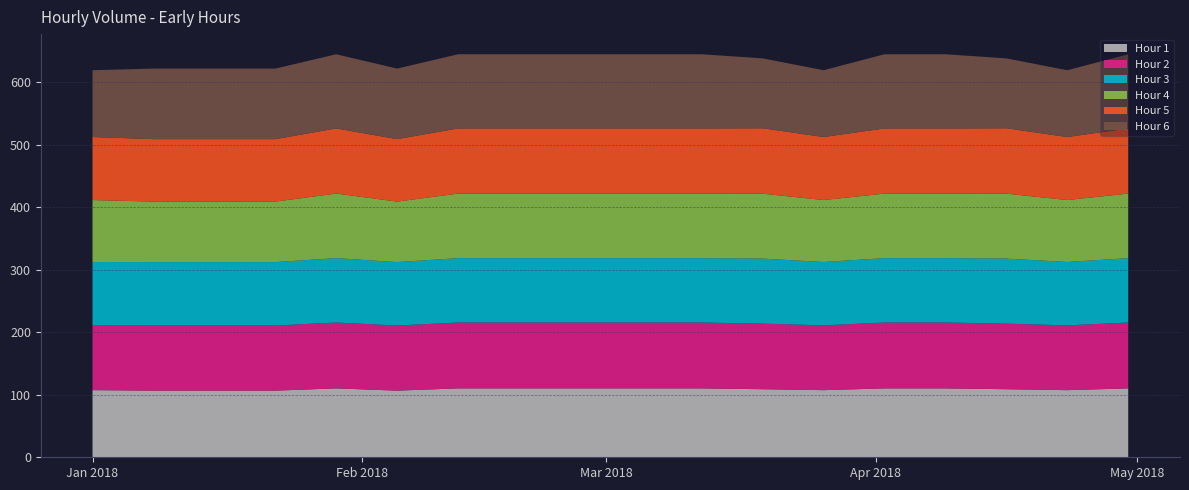

What is the lowest value of the Hour 1 series?

106.6